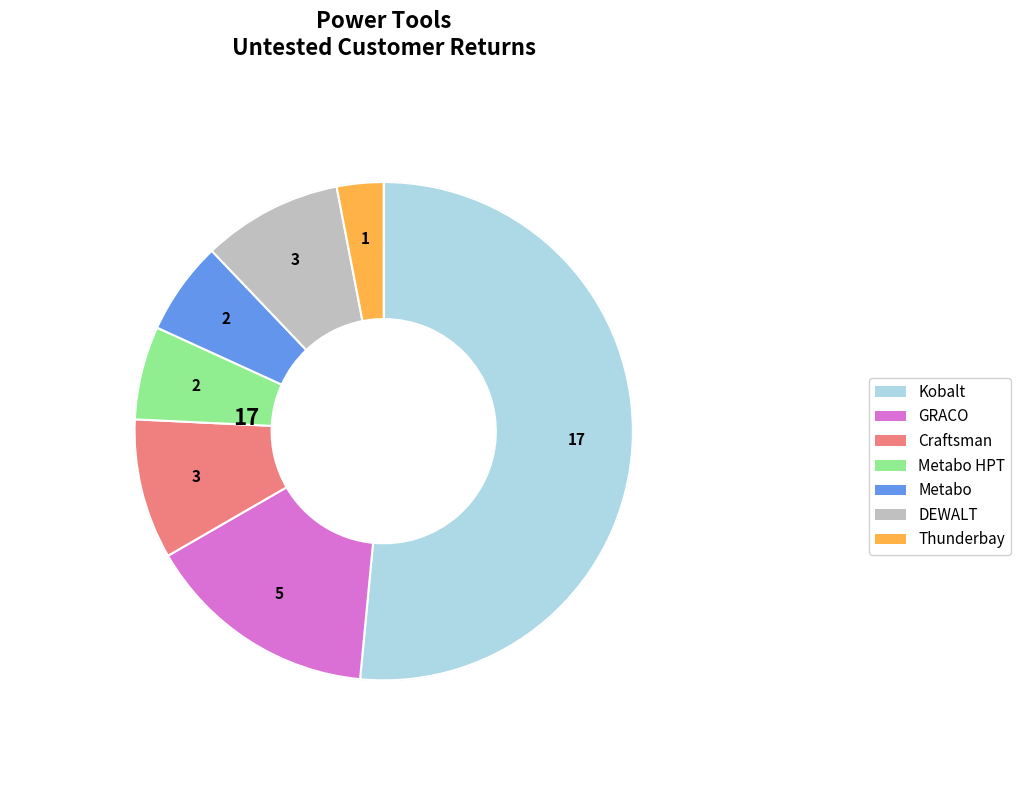

To the nearest percent, what is the average slice percentage?

14%